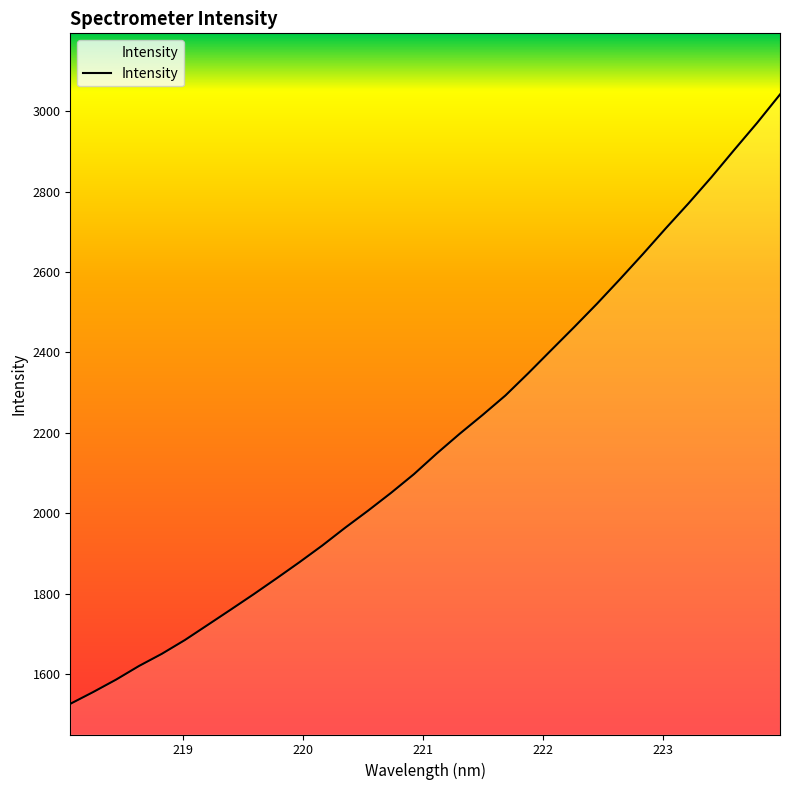

What is the difference between the maximum and second lowest values?

1486.9